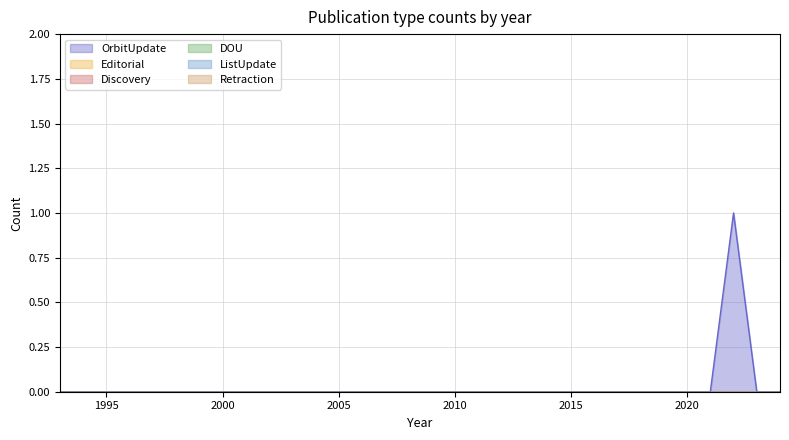

True or false: OrbitUpdate and ListUpdate cross at least once.

False